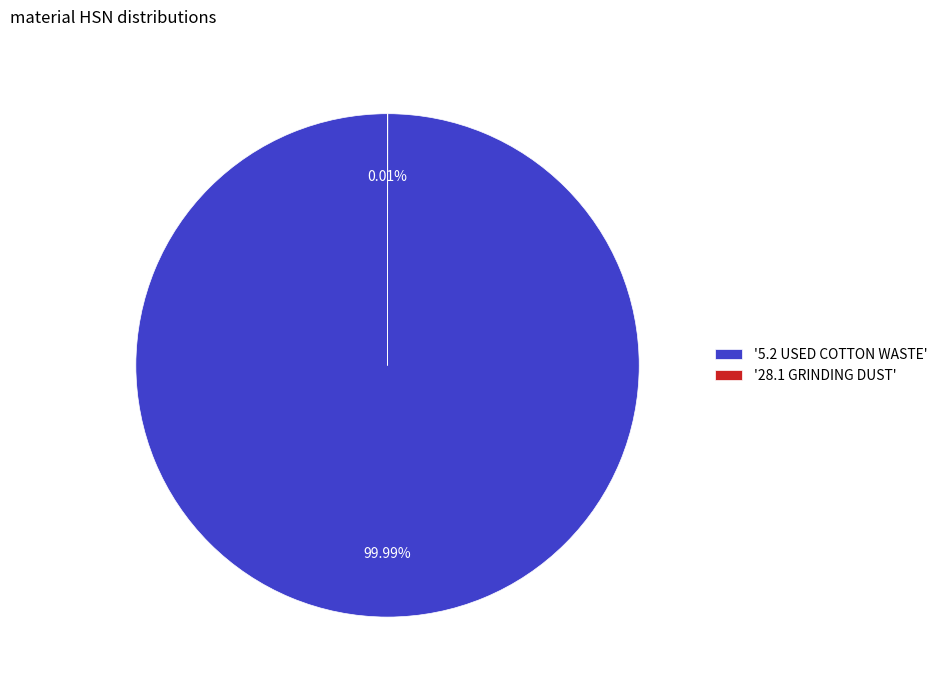

Is there any slice that represents more than half of the pie?

Yes